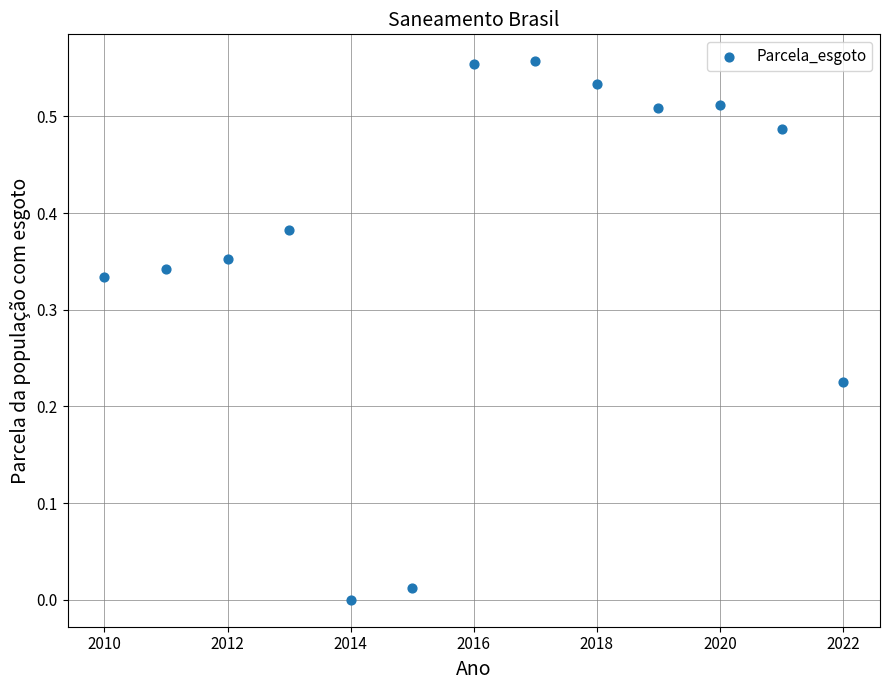

What is the range of X values (max minus min)?

12.0